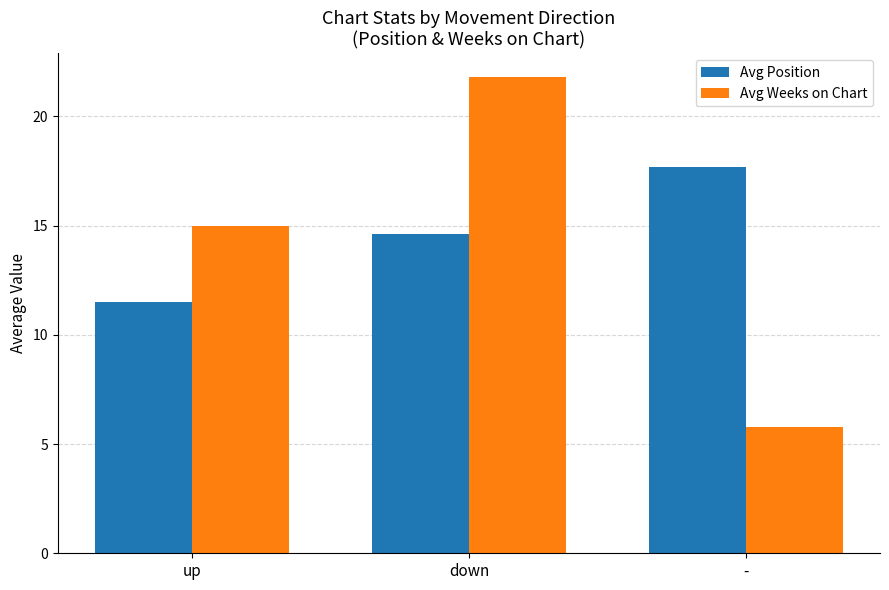

What is the label of the 3rd bar from the right?

up